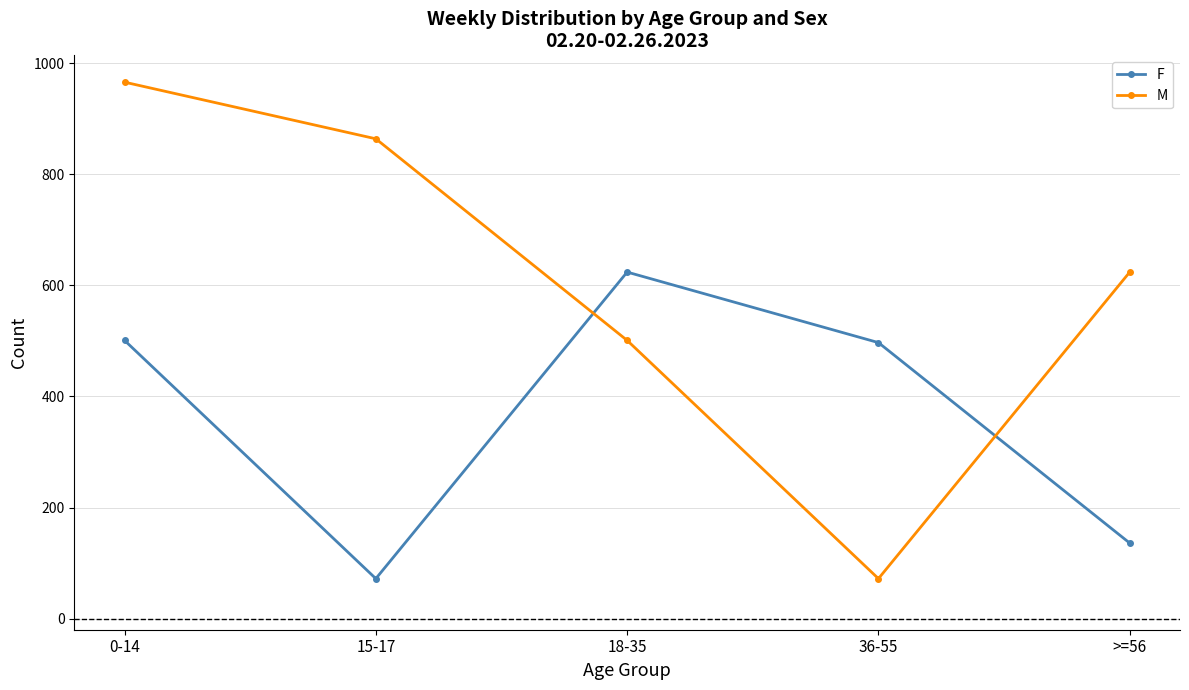

Rank the series at 36-55 from highest to lowest value.

F, M